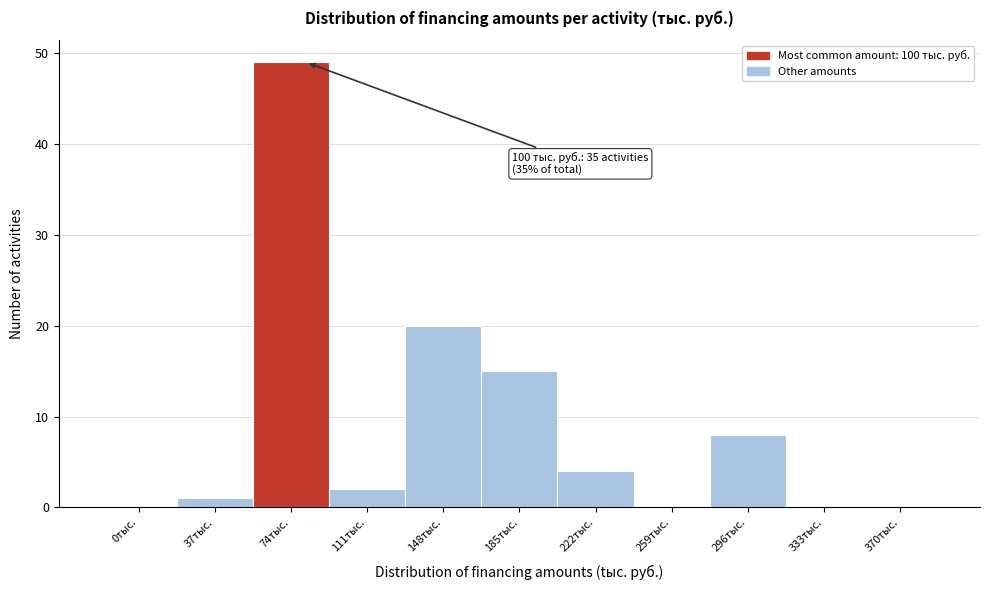

Reading left to right, extract all data points from this chart.

0тыс.=0	37тыс.=1	74тыс.=49	111тыс.=2	148тыс.=20	185тыс.=15	222тыс.=4	259тыс.=0	296тыс.=8	333тыс.=0	370тыс.=0